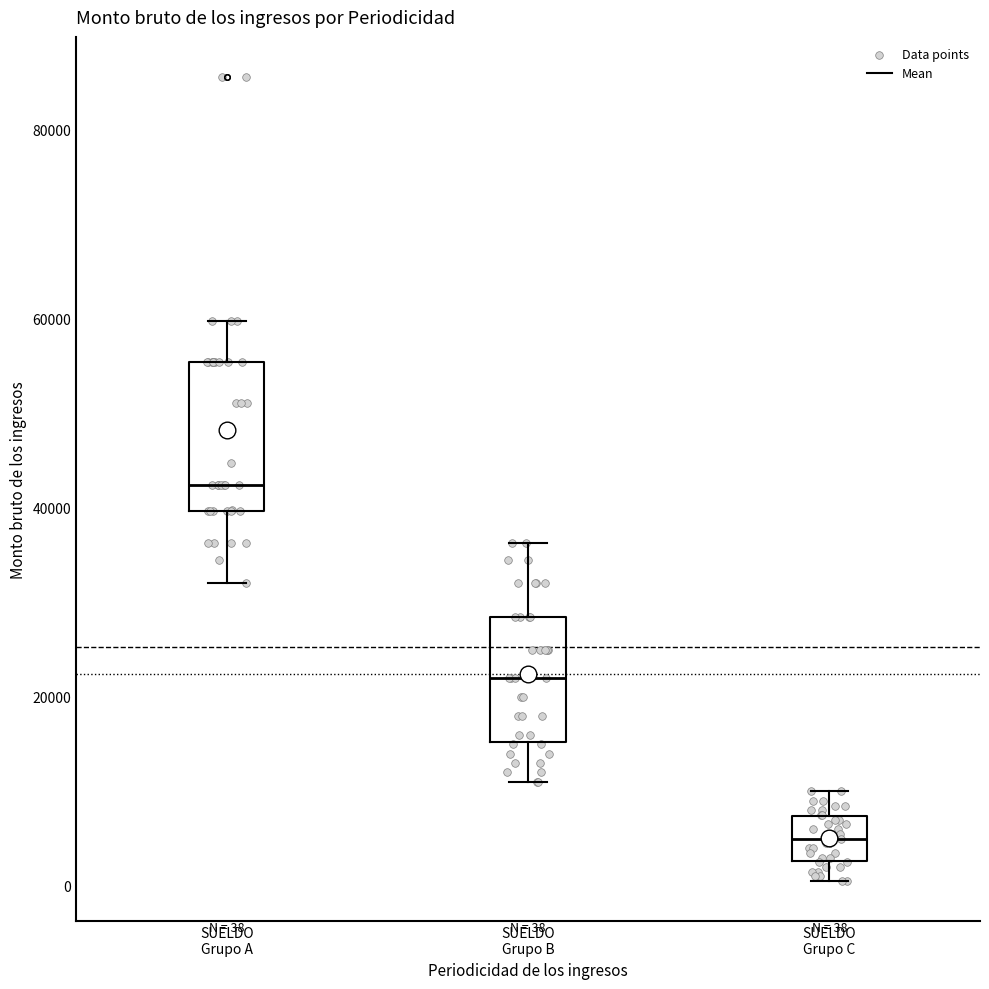

Comparing the boxes themselves (not the whiskers), which one is the tallest?

SUELDO Grupo A